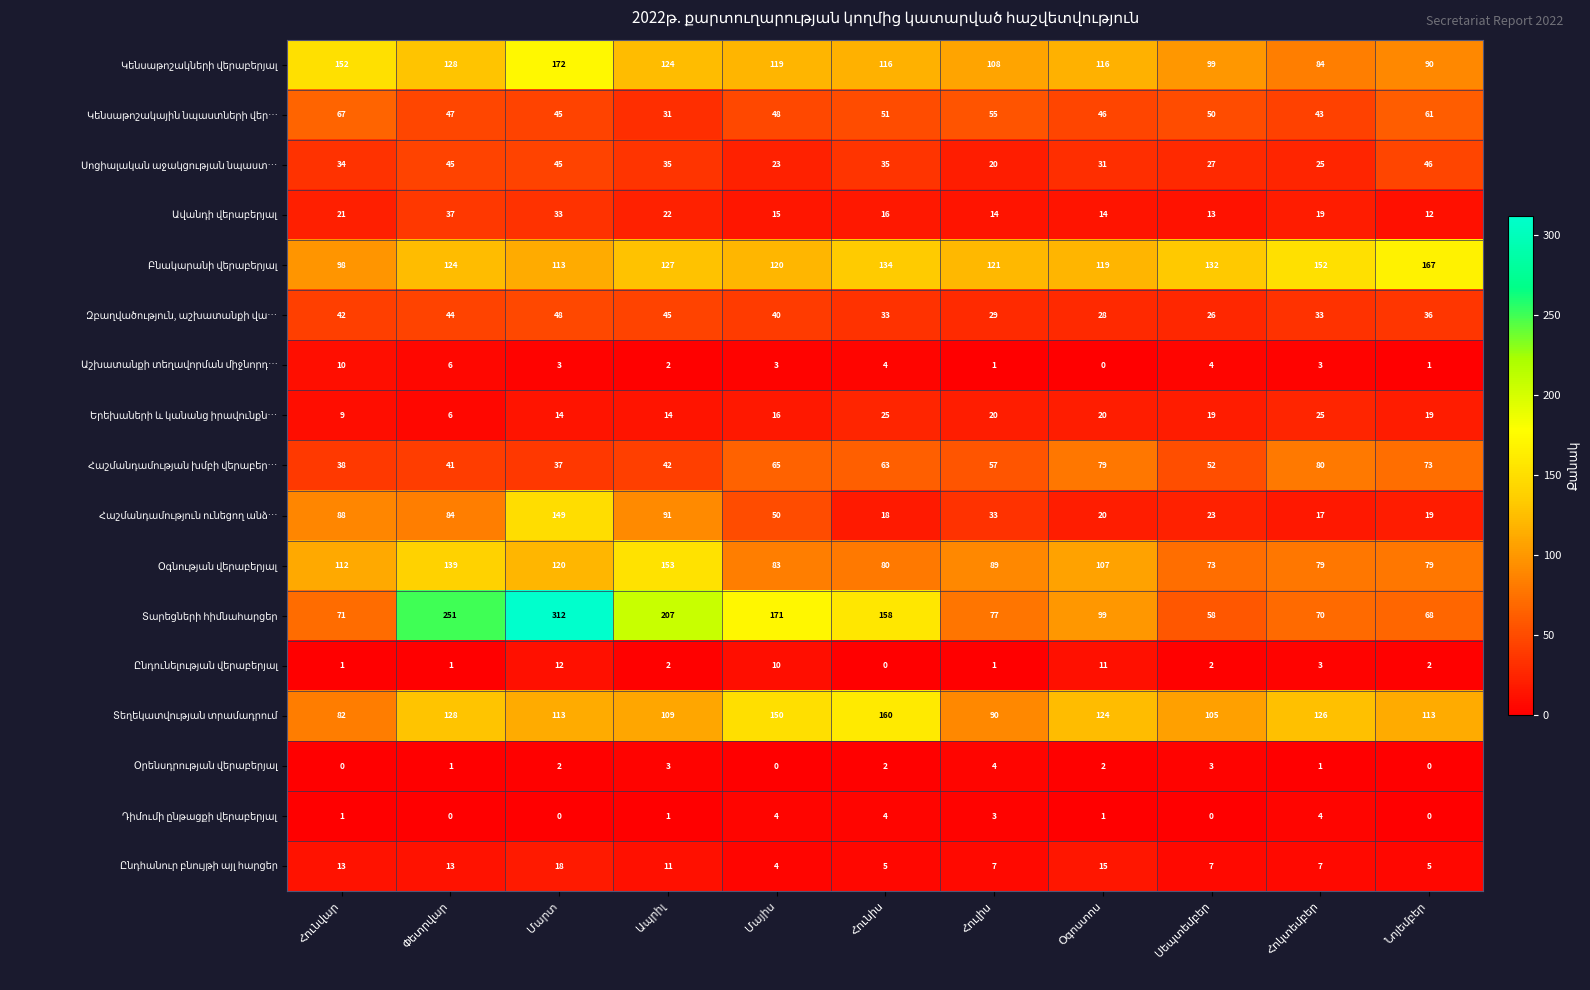

Which series has the largest total across all categories?

Տարեցների հիմնահարցեր